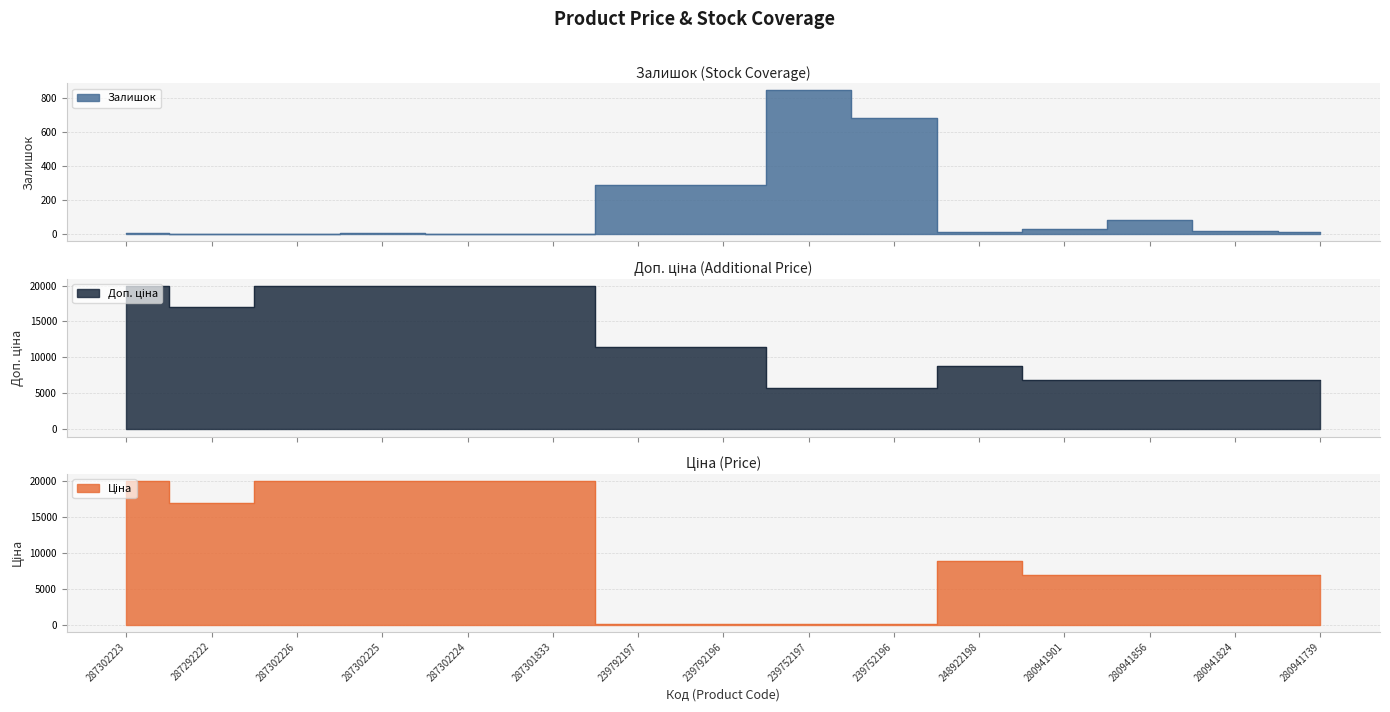

Reading left to right, list all the values displayed in this chart.

Ціна: 19964.2	16976.3	19964.2	19964.2	19964.2	19964.2	114.1	114.1	57.0	57.0	8856.7	6925.7	6925.7	6925.7	6925.7
Доп. ціна: 19964.2	16976.3	19964.2	19964.2	19964.2	19964.2	11410.0	11410.0	5705.0	5705.0	8856.7	6925.7	6925.7	6925.7	6925.7
Залишок: 7.0	2.0	0.0	5.0	3.0	0.0	289.0	290.0	845.0	683.0	11.0	31.0	81.0	17.0	12.0